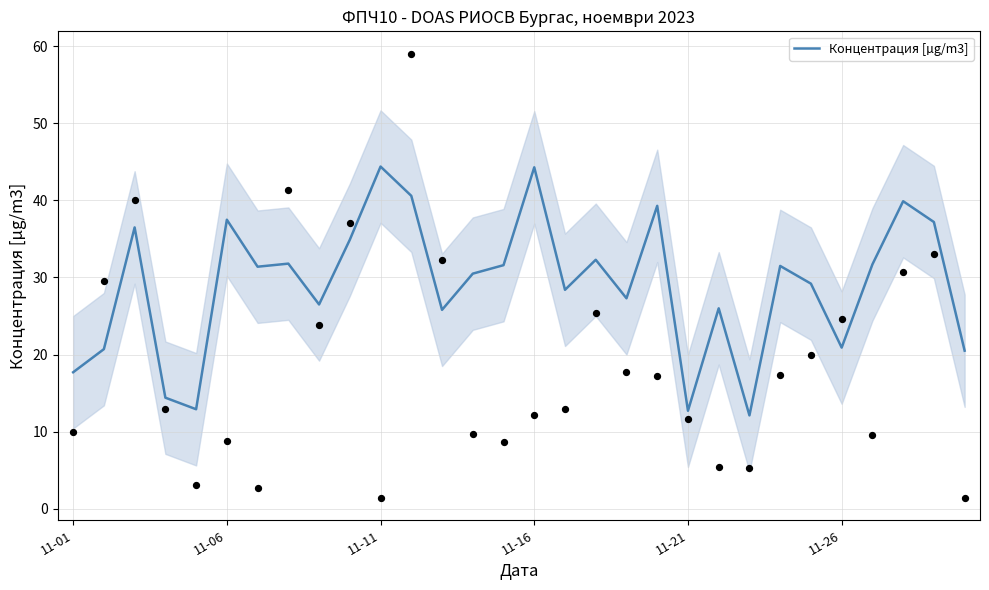

Approximately how many times larger is the value at 26 compared to 14?

1.0